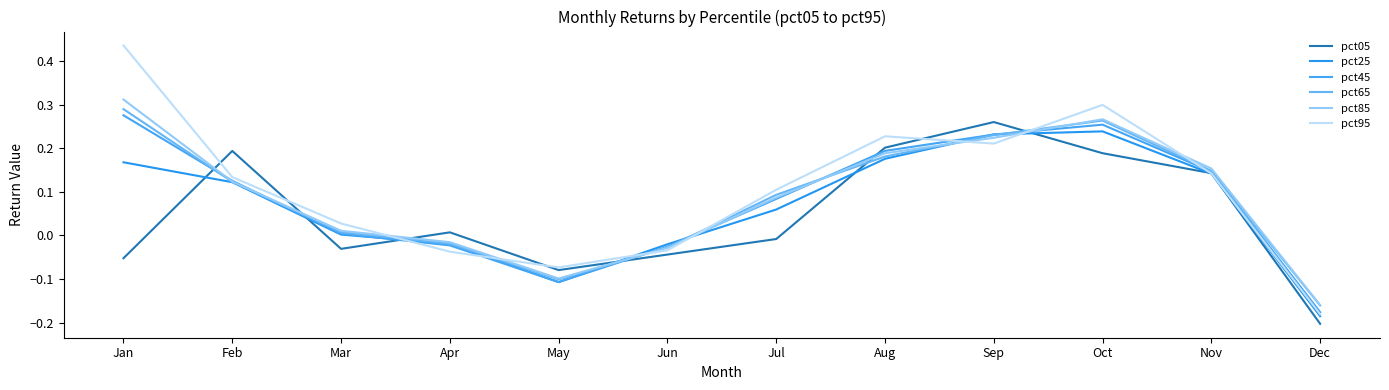

Does the chart have visible grid lines?

No